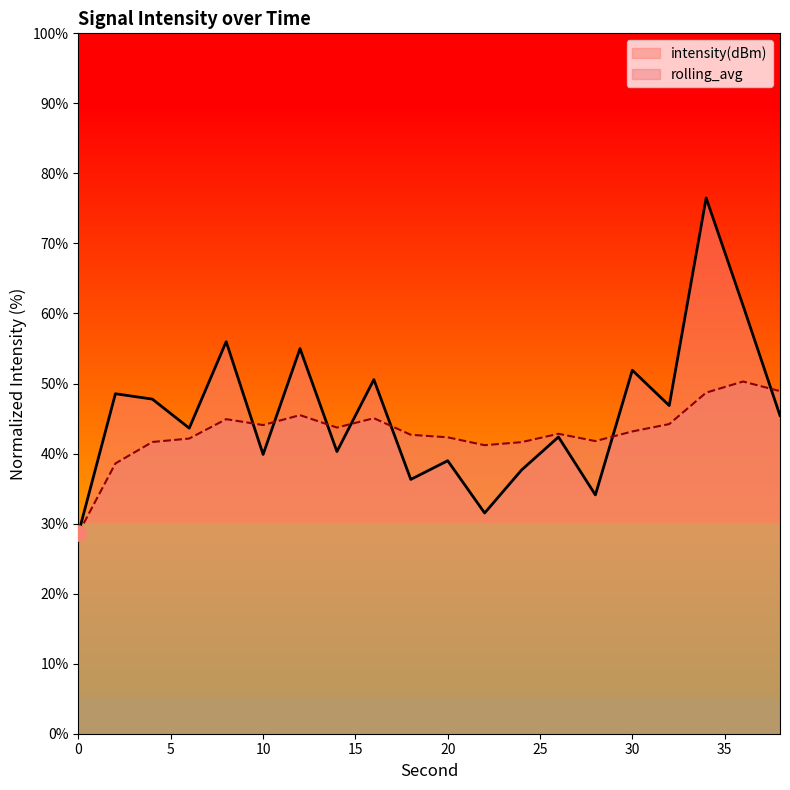

What is the total value across all series at 16?

95.6